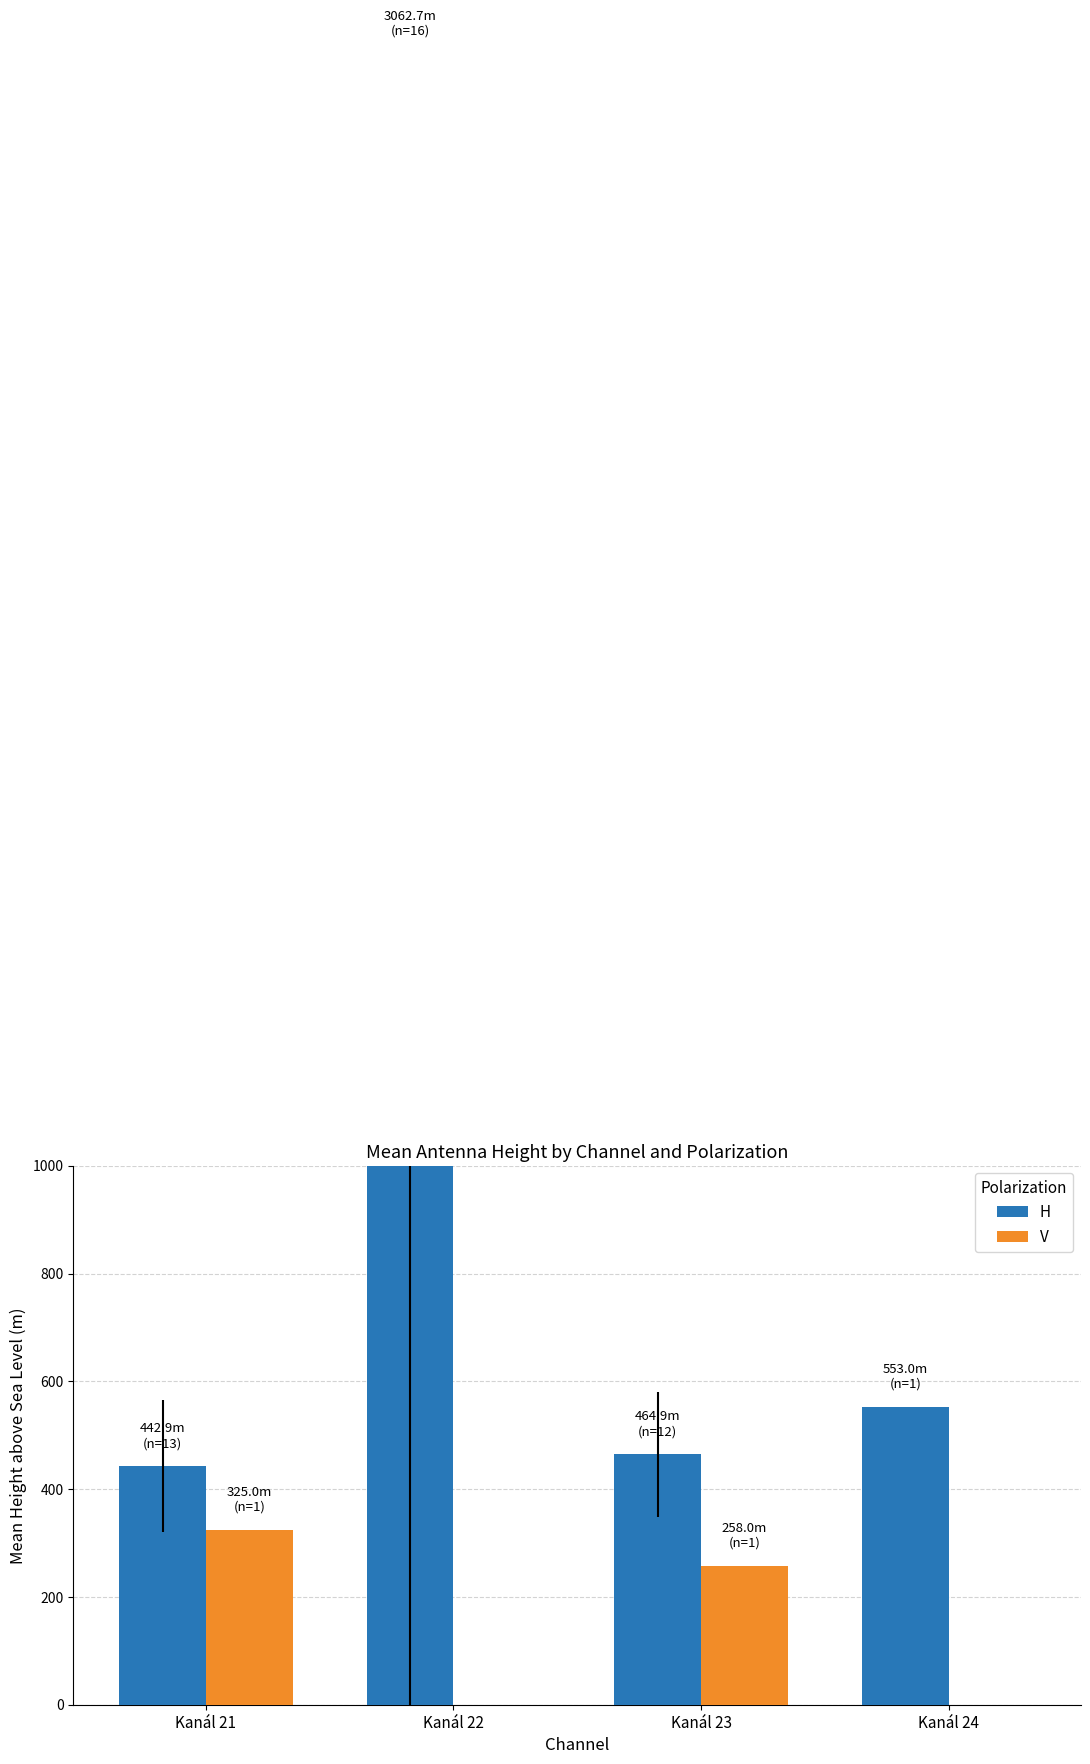

Which series has the largest total across all categories?

H